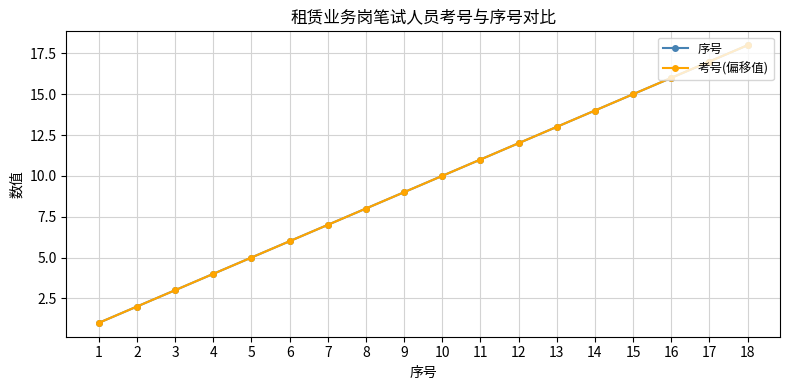

Reading left to right, what are all the values shown in this chart?

序号: 1	2	3	4	5	6	7	8	9	10	11	12	13	14	15	16	17	18
考号(偏移值): 1	2	3	4	5	6	7	8	9	10	11	12	13	14	15	16	17	18